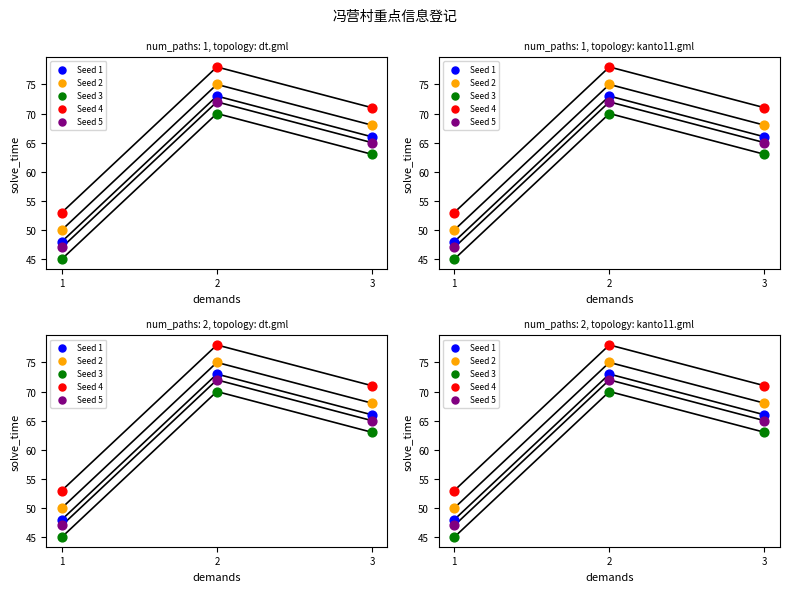

What is the total value across all series at 2?

368